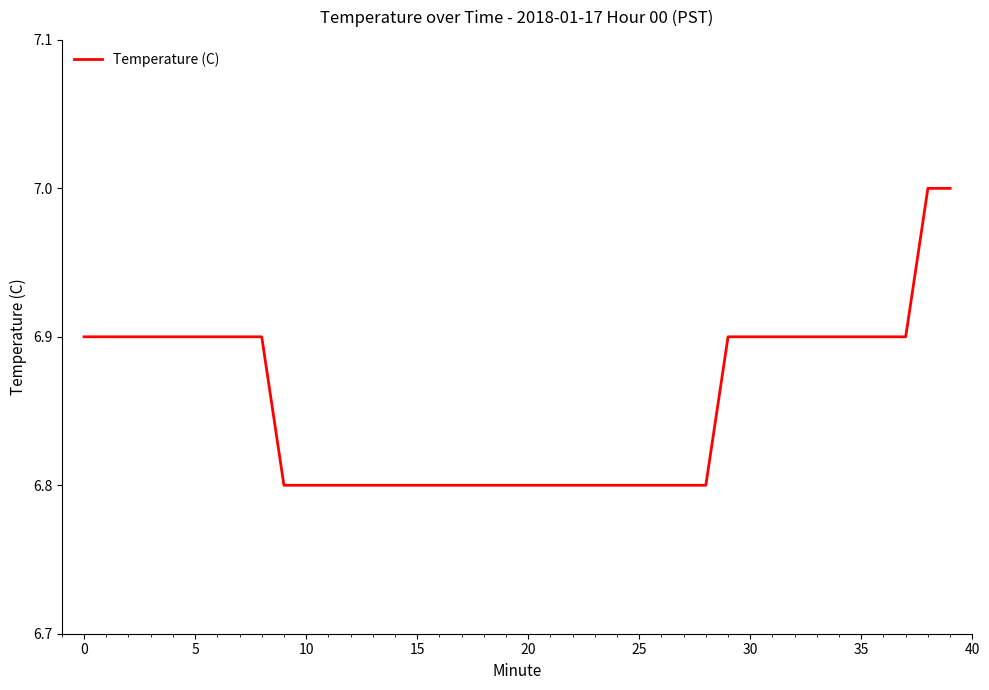

What is the smallest value displayed?

6.8